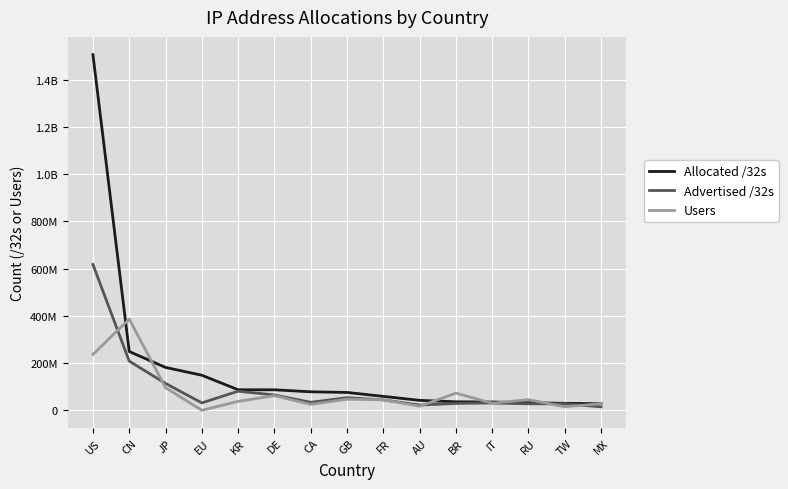

At JP, list the series in order from smallest to largest.

Users, Advertised /32s, Allocated /32s